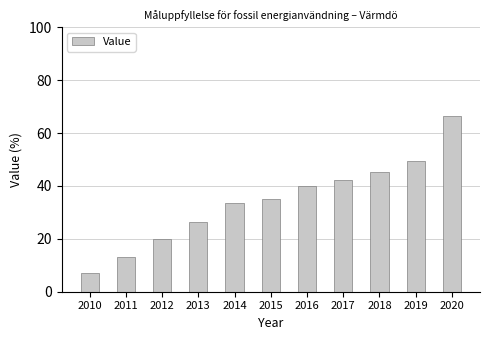

What is the ratio of the value at 2011 to the value at 2016?

0.3